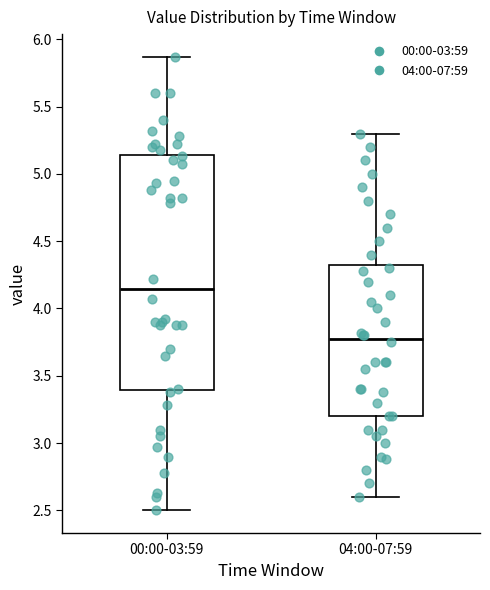

Comparing the boxes themselves (not the whiskers), which one is the tallest?

00:00-03:59